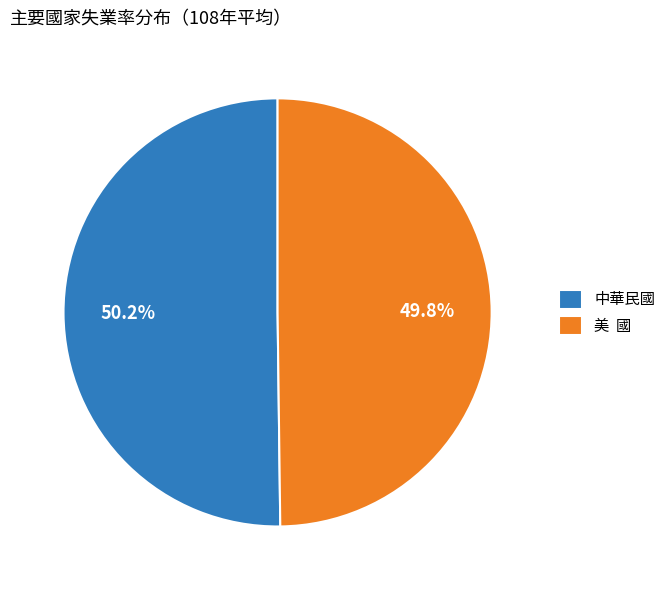

Is the sum of 美 國 and 中華民國 greater than half?

Yes